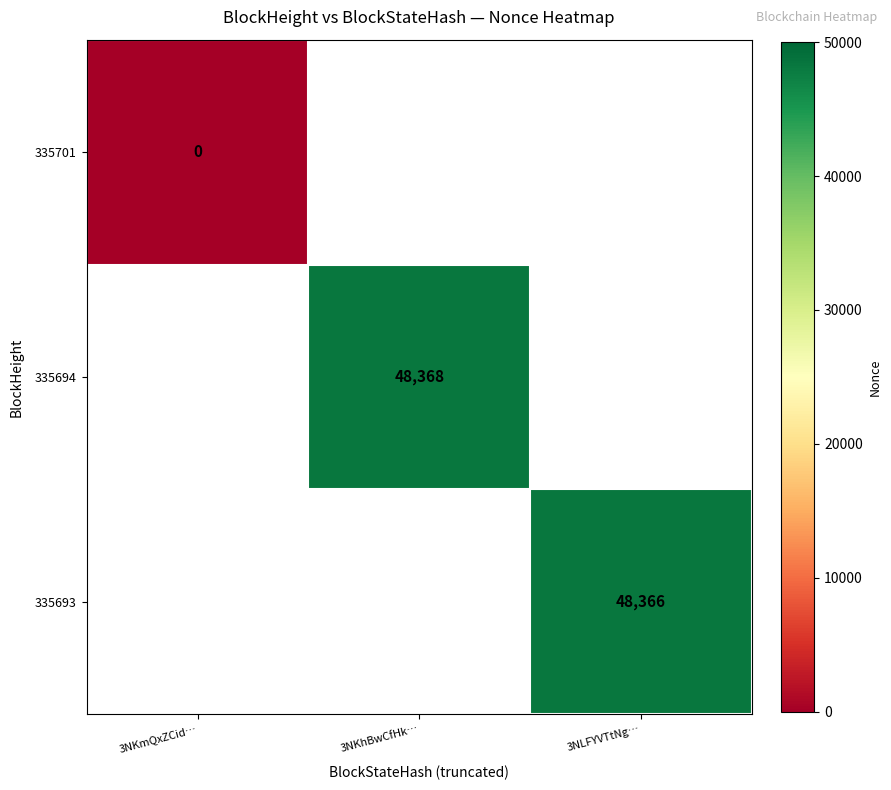

At how many categories does at least one series exceed 4297?

2